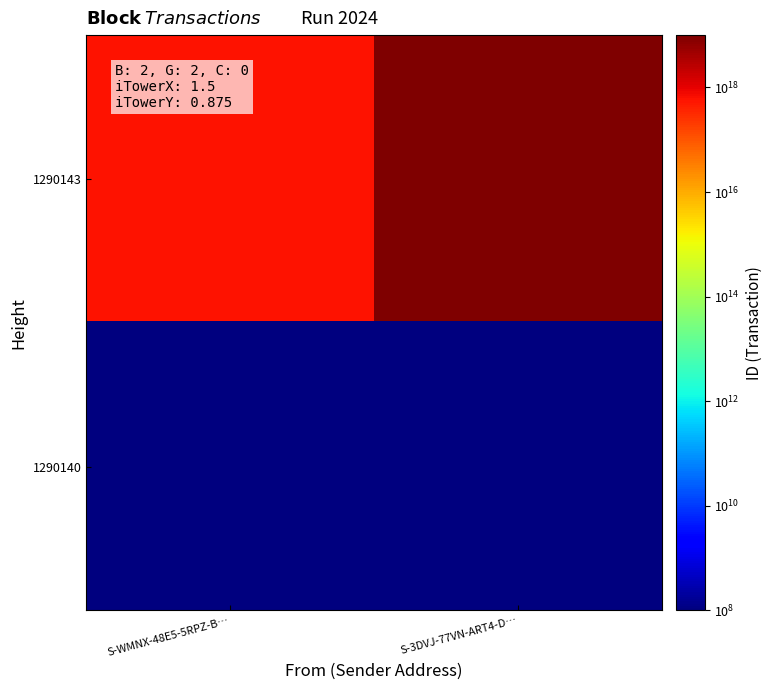

List the series in order of their overall mean, highest first.

1290143, 1290140